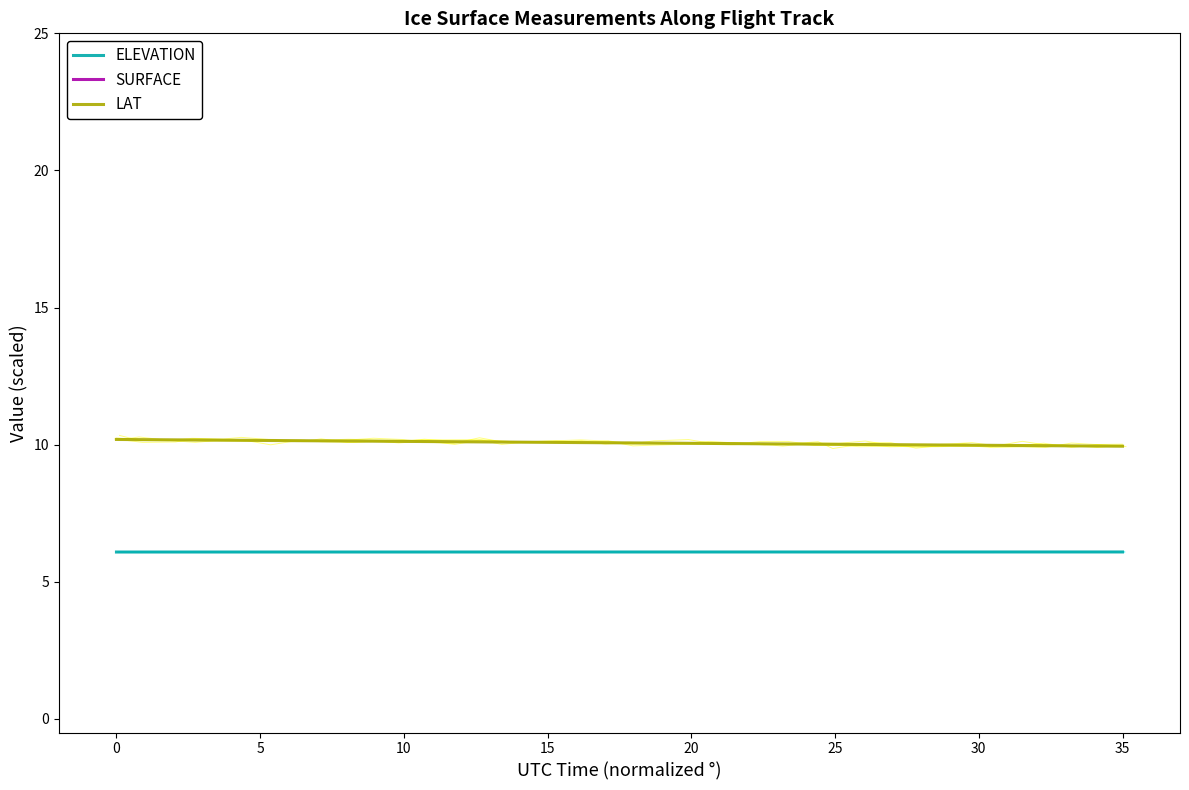

Rank the series by their maximum value, from highest to lowest.

SURFACE, LAT, ELEVATION